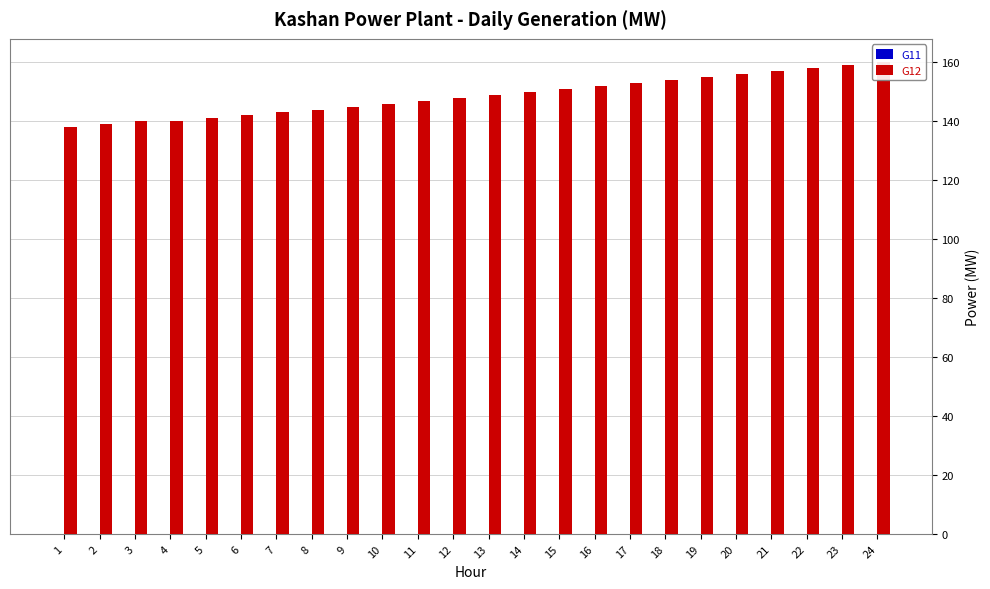

What is the value of the G12 bar at the 5th from the left?

141